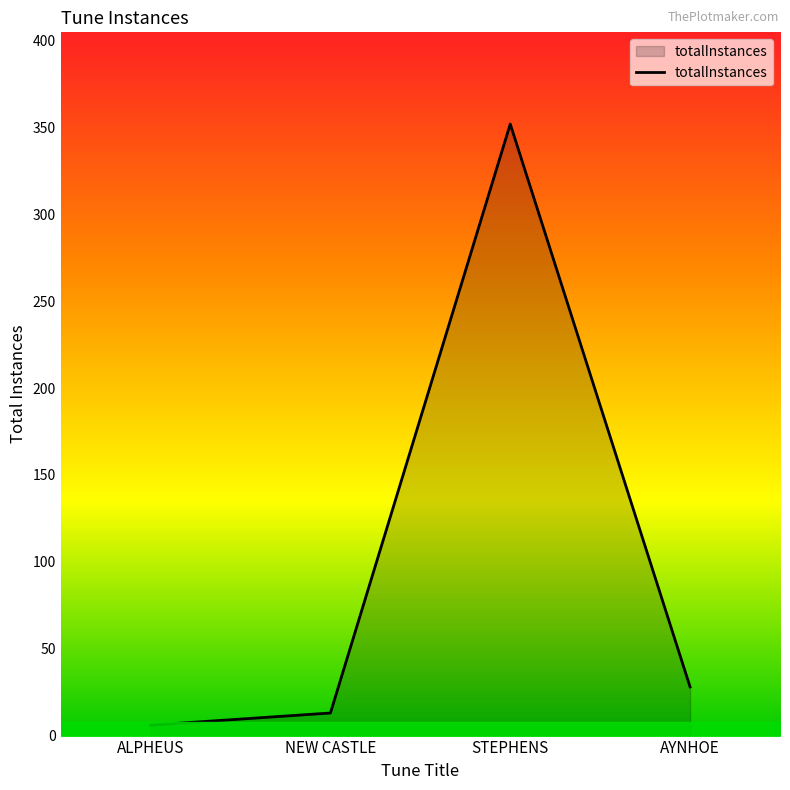

How many interior local peaks (higher than both neighbors) does the data have?

1